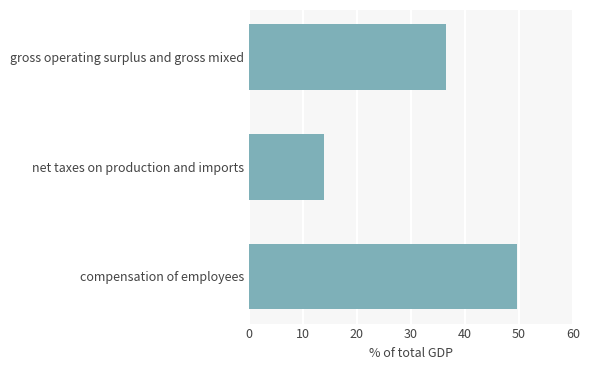

Rank the categories by value from lowest to highest.

net taxes on production and imports, gross operating surplus and gross mixed, compensation of employees